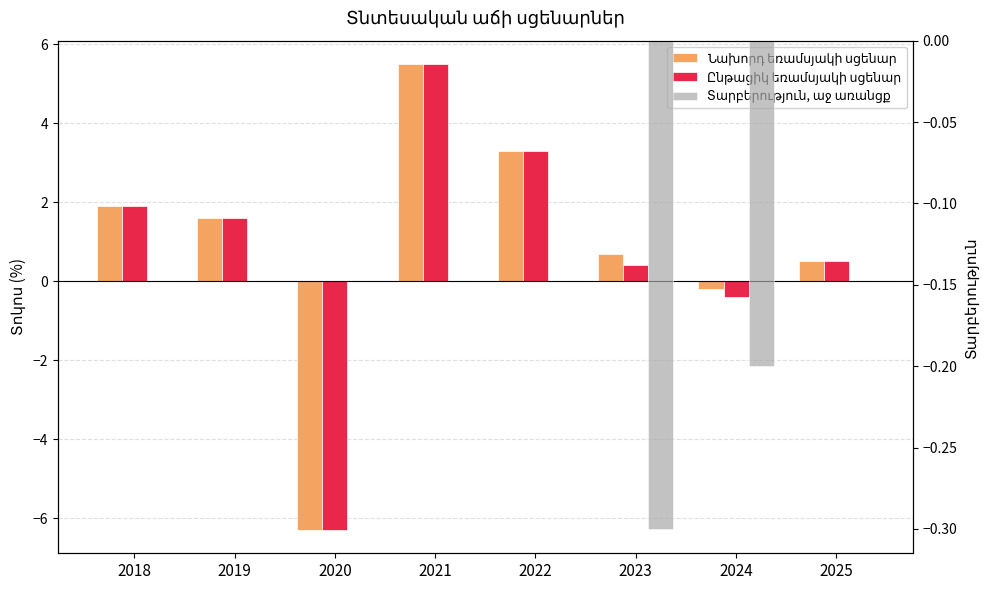

Rank the series by their maximum value, from lowest to highest.

Տարբերություն, աջ առանցք, Նախորդ եռամսյակի սցենար, Ընթացիկ եռամսյակի սցենար